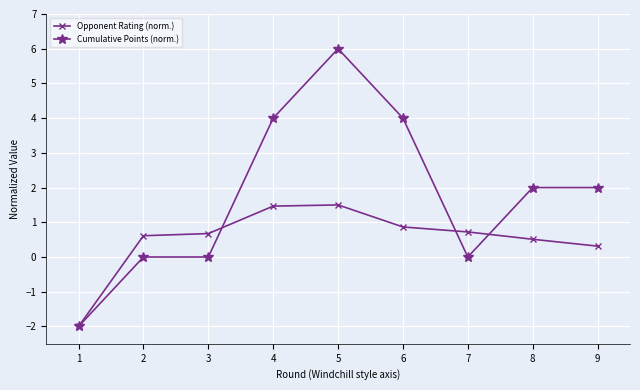

At 3, list the series in order from smallest to largest.

Cumulative Points (norm.), Opponent Rating (norm.)